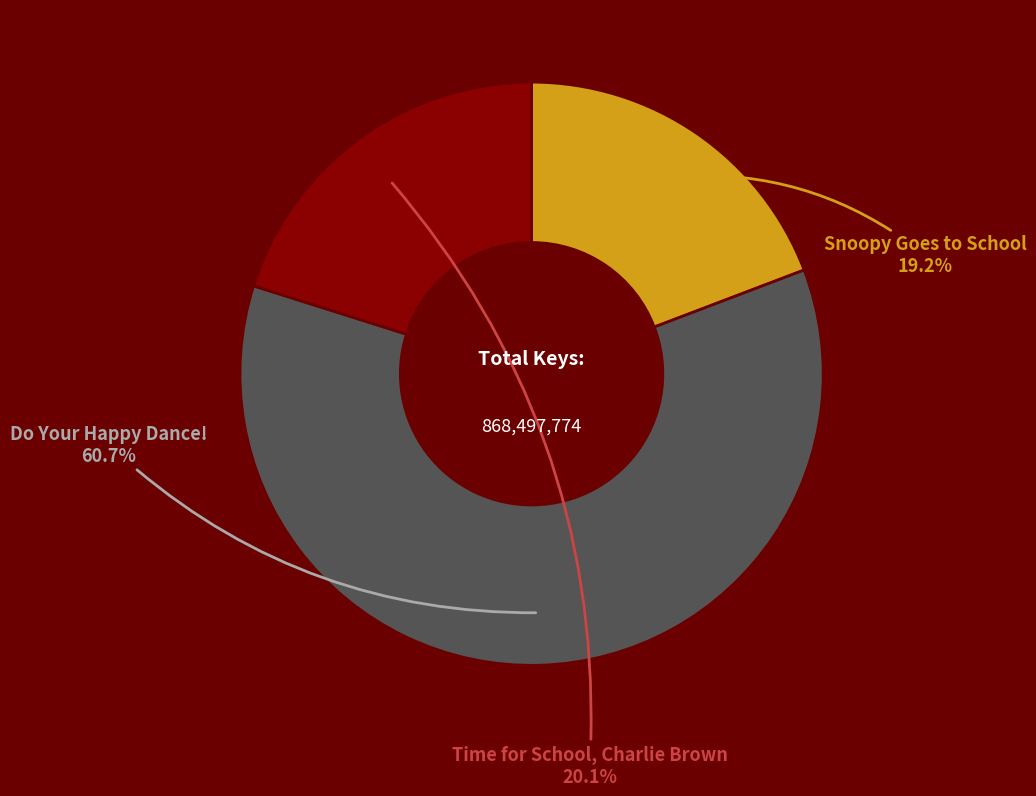

To the nearest percent, what percentage of the pie is Do Your Happy Dance!?

61%